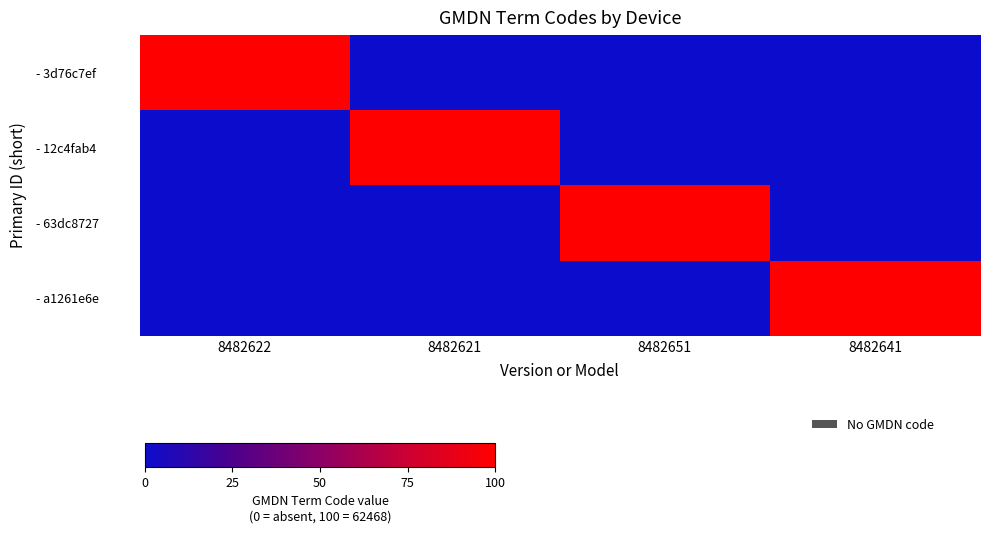

How many data points does each series have?

4